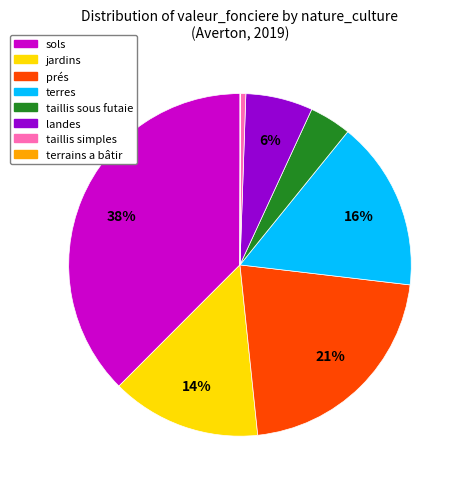

Which category has the biggest portion of the pie?

sols